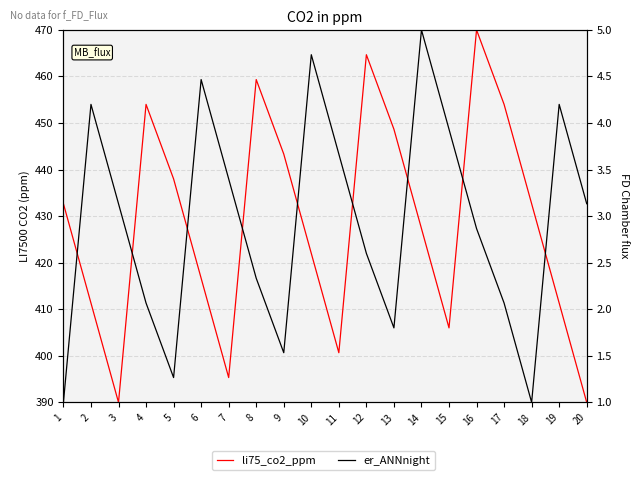

True or false: er_ANNnight and li75_co2_ppm cross at least once.

False